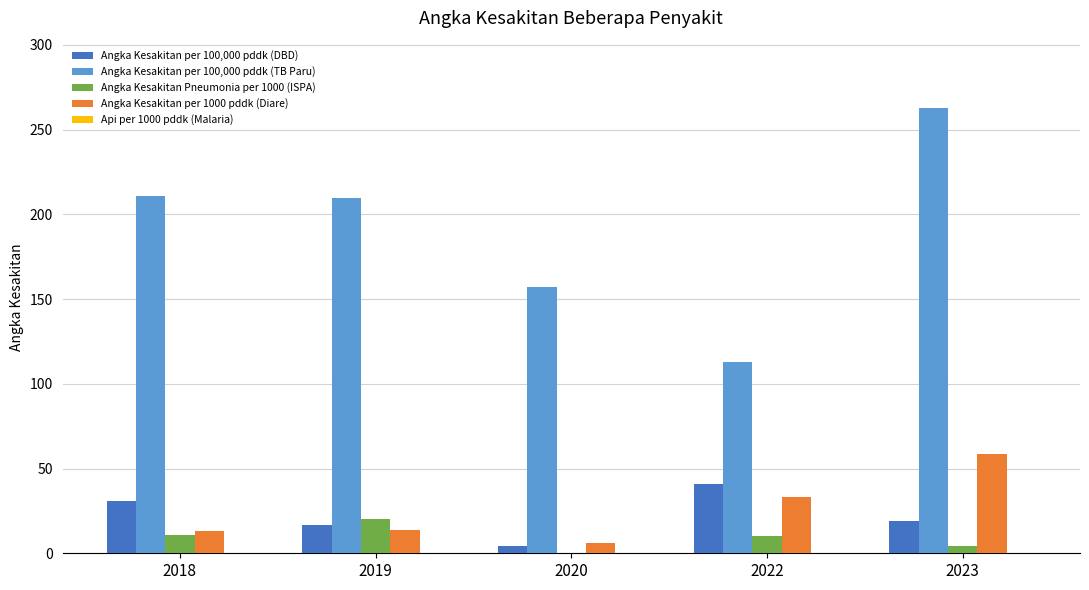

How many values in Angka Kesakitan Pneumonia per 1000 (ISPA) are above zero?

4